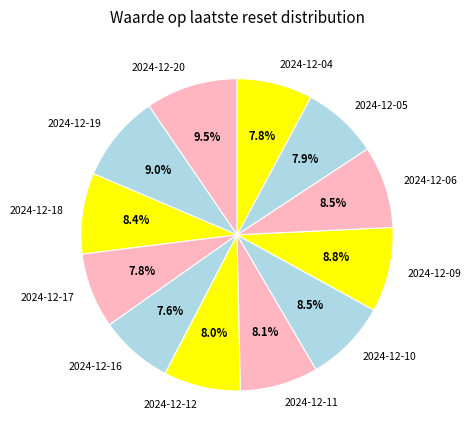

Does 2024-12-06 account for over 50% of the chart?

No